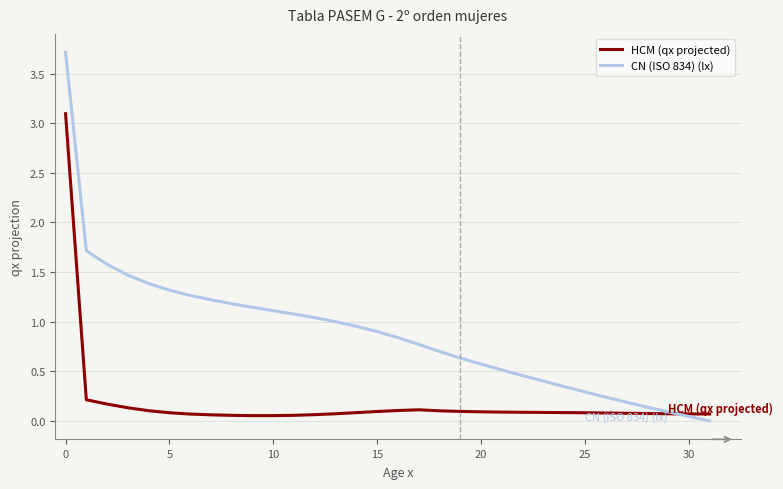

What is the maximum value shown in the chart?

3.7